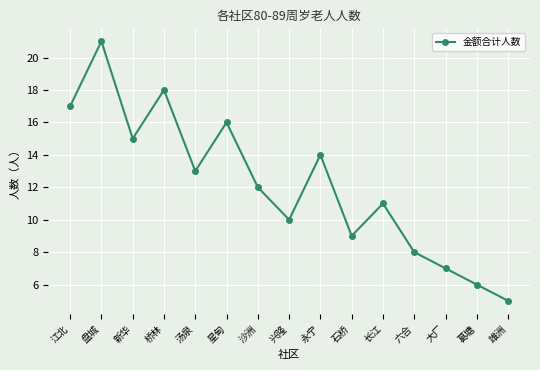

Between 雄洲 and 汤泉, which is larger?

汤泉